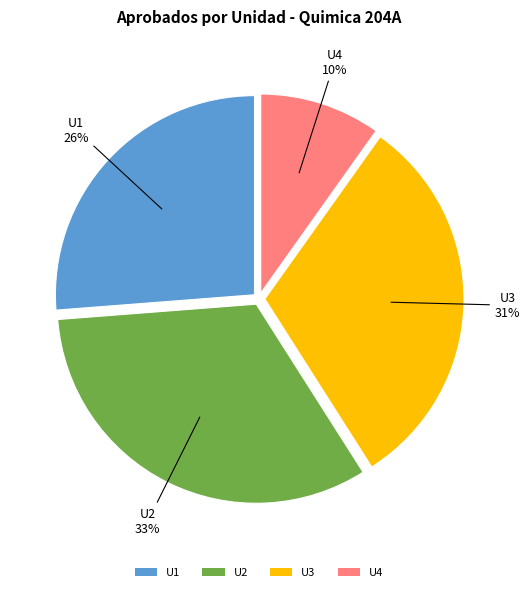

Between U4 and U1, which is larger?

U1